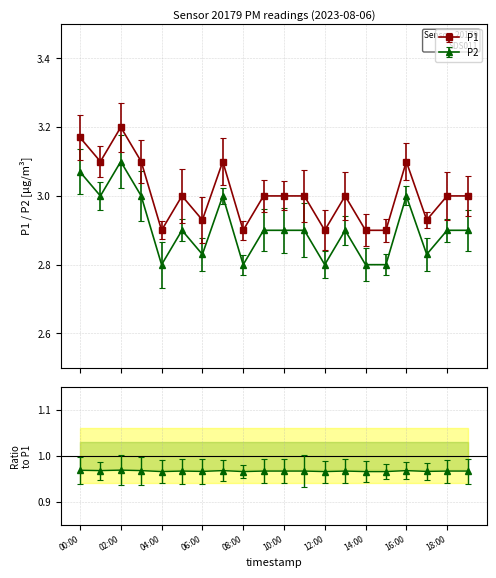

Which series changed the most between 10:00 and 17:00?

P1